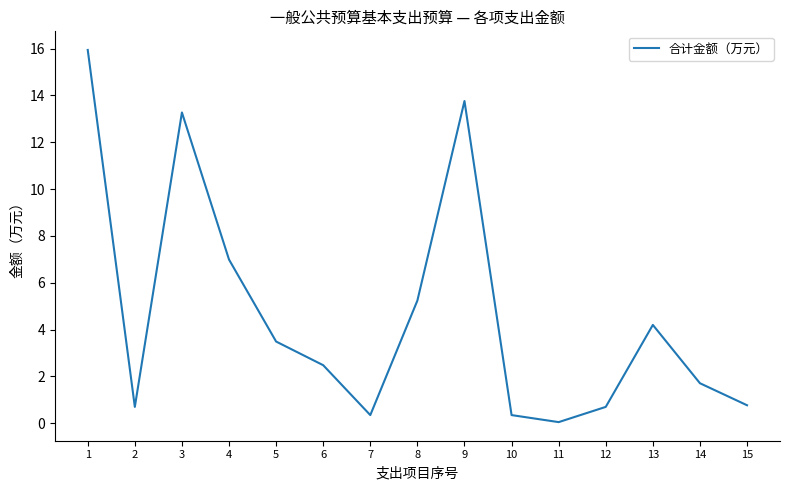

What is the difference between the maximum and minimum values?

15.9